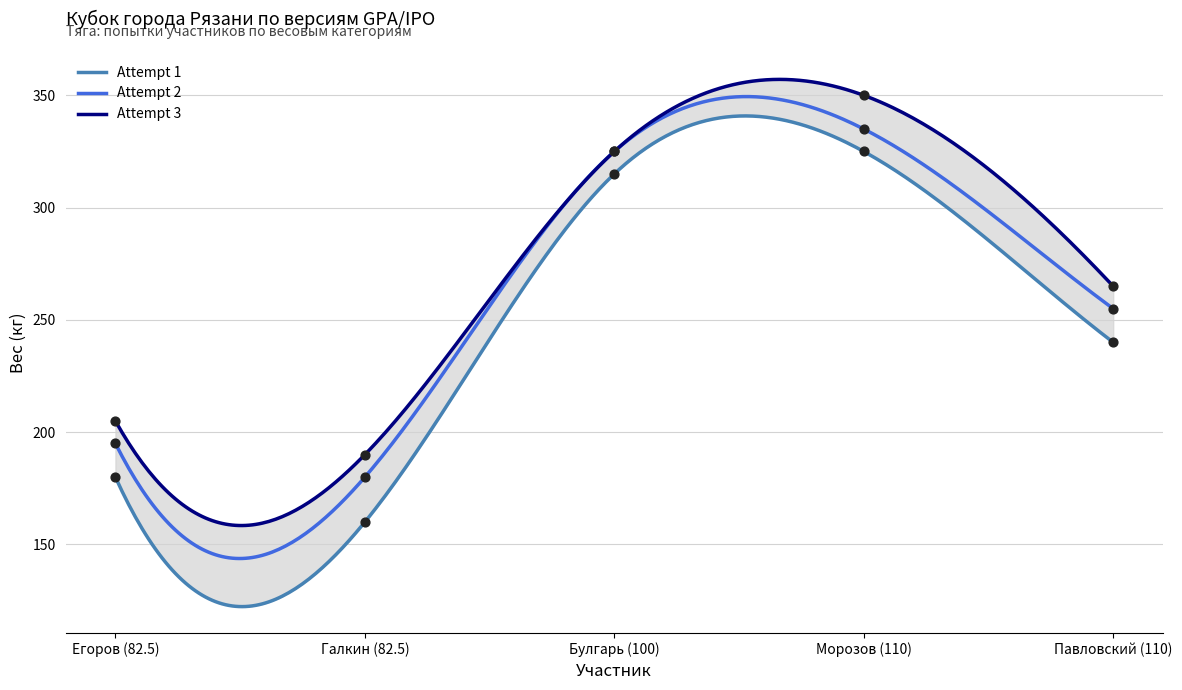

Which series contains the highest Y value?

Attempt 3